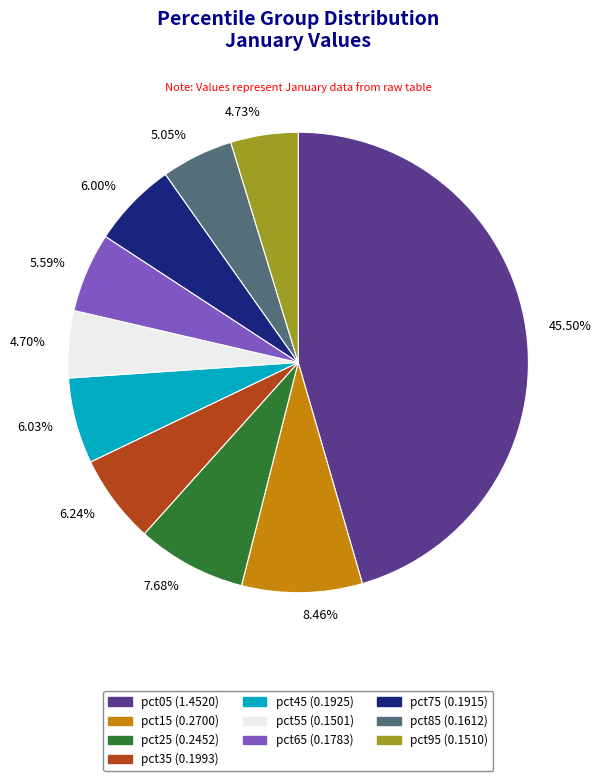

Does 7.68% account for over 50% of the chart?

No